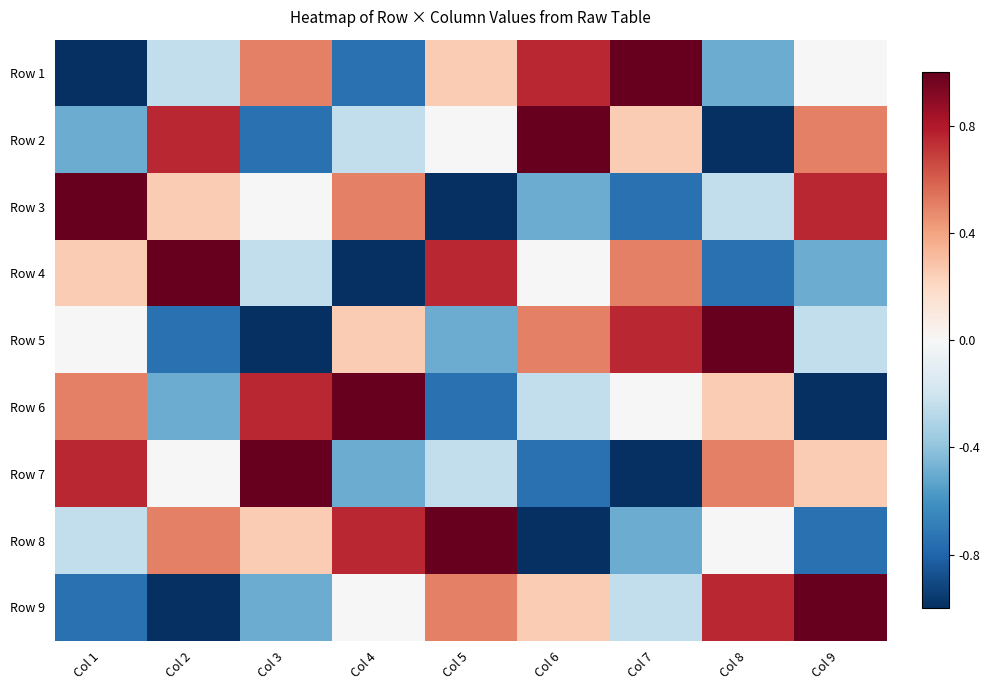

Reading left to right, what are all the values shown in this chart?

Row 1: Col 1=-1.0	Col 2=-0.2	Col 3=0.5	Col 4=-0.8	Col 5=0.2	Col 6=0.8	Col 7=1.0	Col 8=-0.5	Col 9=0.0
Row 2: Col 1=-0.5	Col 2=0.8	Col 3=-0.8	Col 4=-0.2	Col 5=0.0	Col 6=1.0	Col 7=0.2	Col 8=-1.0	Col 9=0.5
Row 3: Col 1=1.0	Col 2=0.2	Col 3=0.0	Col 4=0.5	Col 5=-1.0	Col 6=-0.5	Col 7=-0.8	Col 8=-0.2	Col 9=0.8
Row 4: Col 1=0.2	Col 2=1.0	Col 3=-0.2	Col 4=-1.0	Col 5=0.8	Col 6=0.0	Col 7=0.5	Col 8=-0.8	Col 9=-0.5
Row 5: Col 1=0.0	Col 2=-0.8	Col 3=-1.0	Col 4=0.2	Col 5=-0.5	Col 6=0.5	Col 7=0.8	Col 8=1.0	Col 9=-0.2
Row 6: Col 1=0.5	Col 2=-0.5	Col 3=0.8	Col 4=1.0	Col 5=-0.8	Col 6=-0.2	Col 7=0.0	Col 8=0.2	Col 9=-1.0
Row 7: Col 1=0.8	Col 2=0.0	Col 3=1.0	Col 4=-0.5	Col 5=-0.2	Col 6=-0.8	Col 7=-1.0	Col 8=0.5	Col 9=0.2
Row 8: Col 1=-0.2	Col 2=0.5	Col 3=0.2	Col 4=0.8	Col 5=1.0	Col 6=-1.0	Col 7=-0.5	Col 8=0.0	Col 9=-0.8
Row 9: Col 1=-0.8	Col 2=-1.0	Col 3=-0.5	Col 4=0.0	Col 5=0.5	Col 6=0.2	Col 7=-0.2	Col 8=0.8	Col 9=1.0